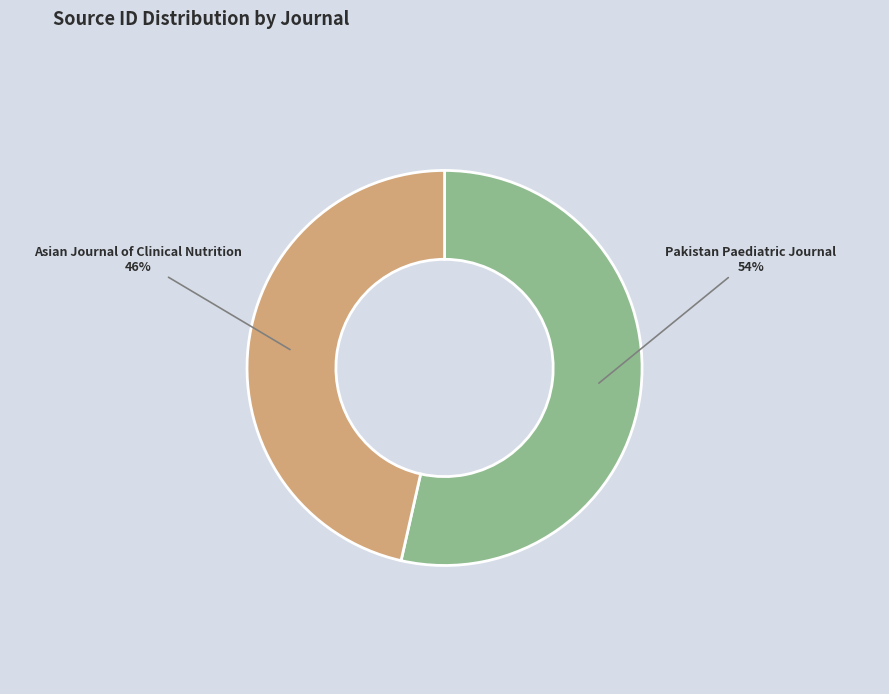

To the nearest percent, what percentage of the pie is Pakistan Paediatric Journal?

54%